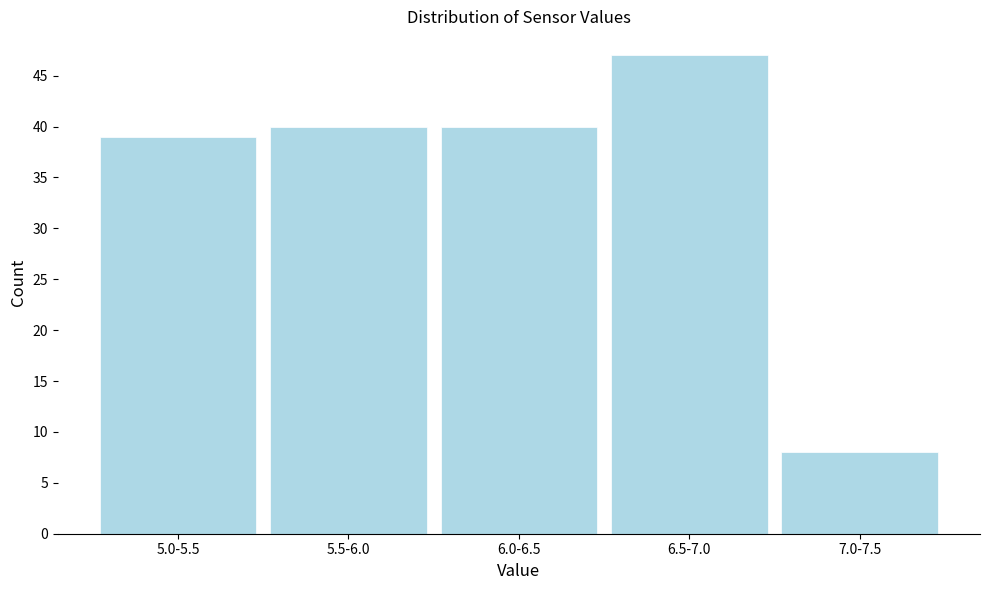

Reading right to left, extract all data points from this chart.

7.0-7.5=8	6.5-7.0=47	6.0-6.5=40	5.5-6.0=40	5.0-5.5=39